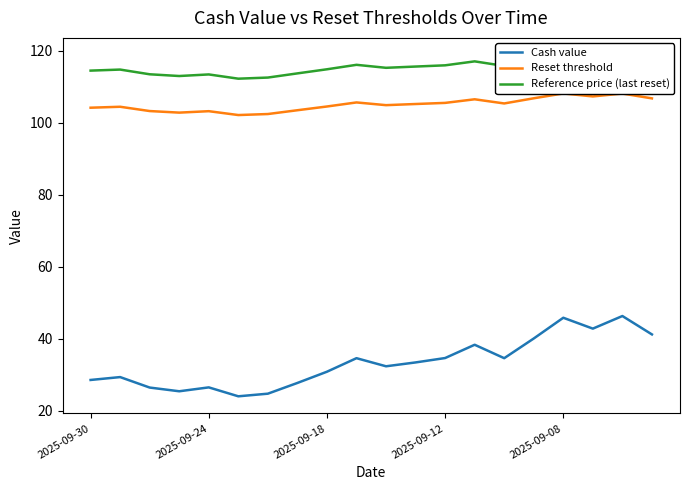

The value of Cash value at 2025-09-30 is 45.6. True or false?

False